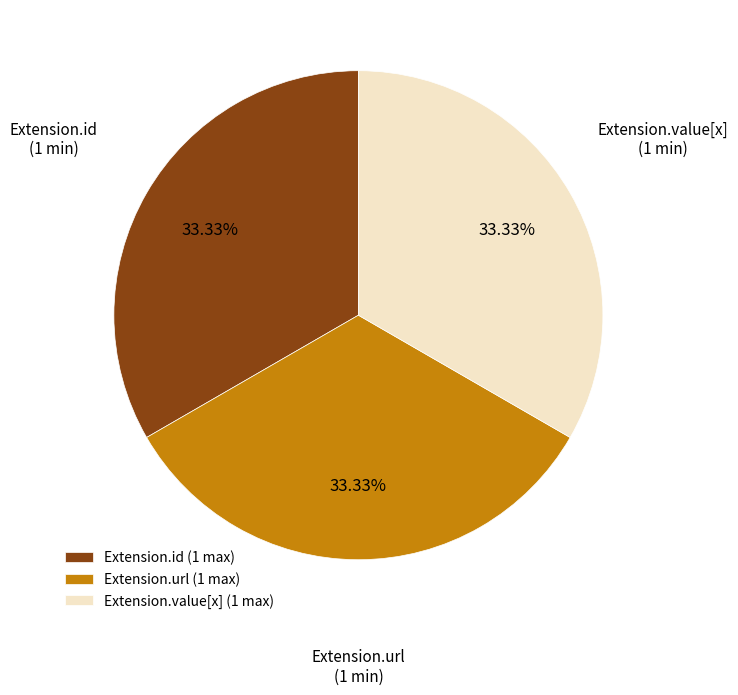

Do Extension.id and Extension.value[x] together represent more than half of the pie?

Yes